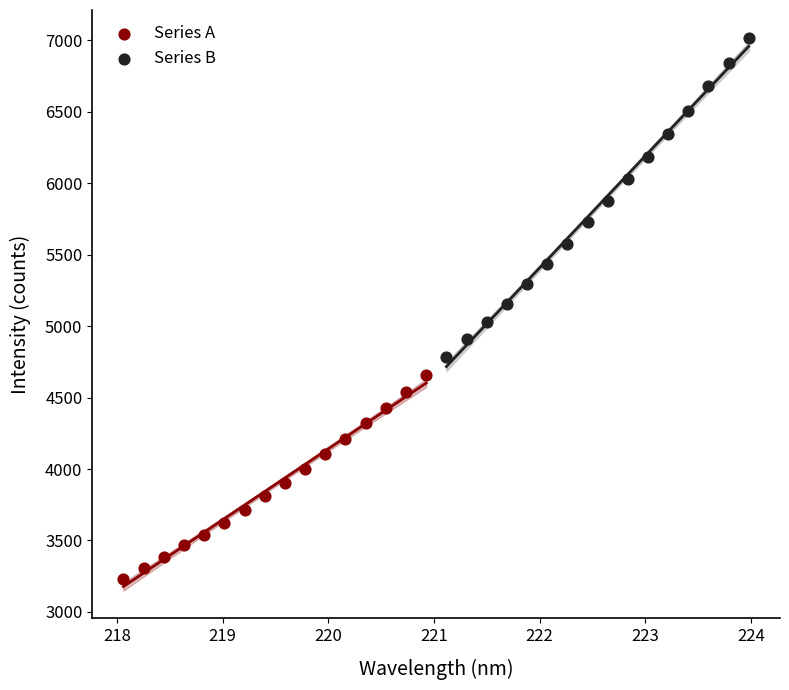

Which series has the widest spread of Y values?

Series B